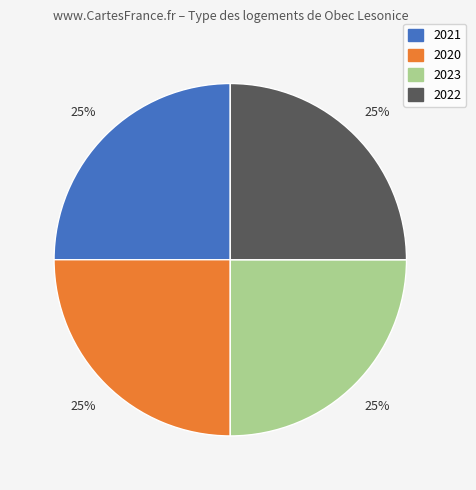

To the nearest percent, what is the combined percentage of 2023 and 2020?

50%